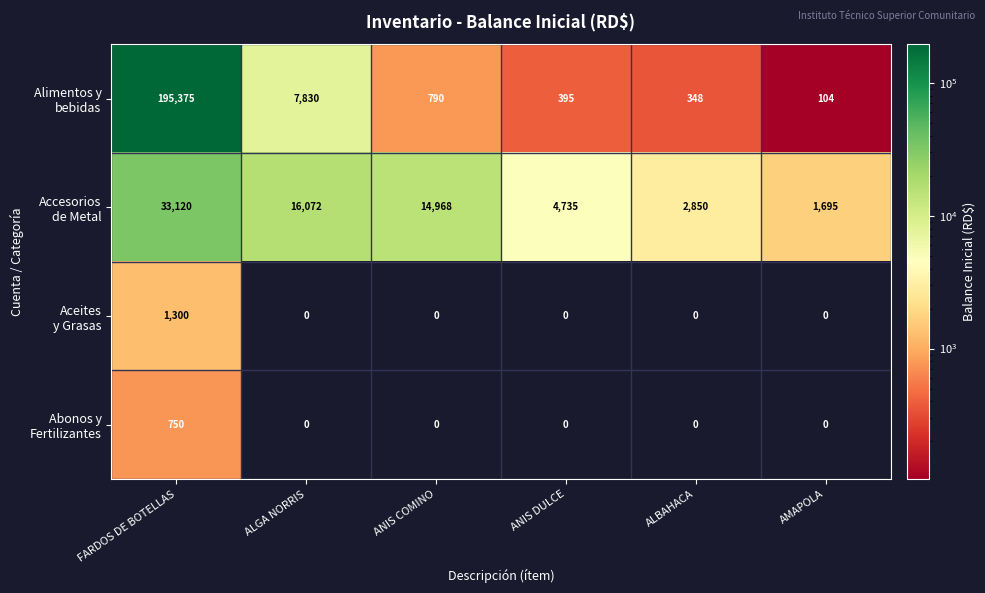

Which category has the highest value across all series?

FARDOS DE BOTELLAS